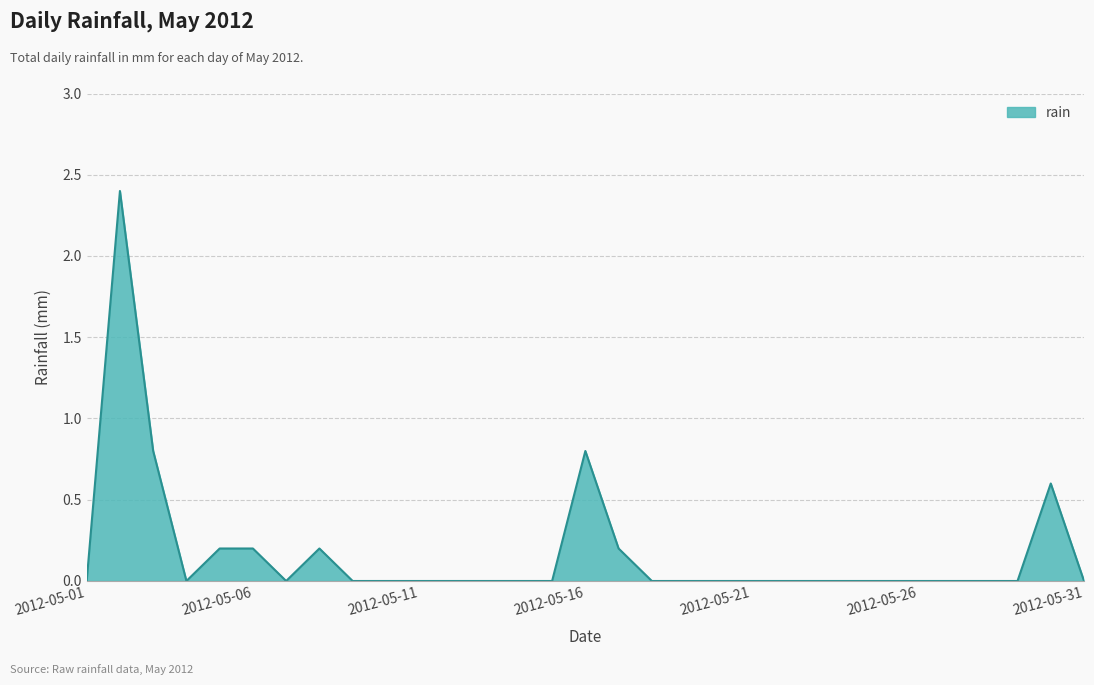

What is the maximum value shown in the chart?

2.4